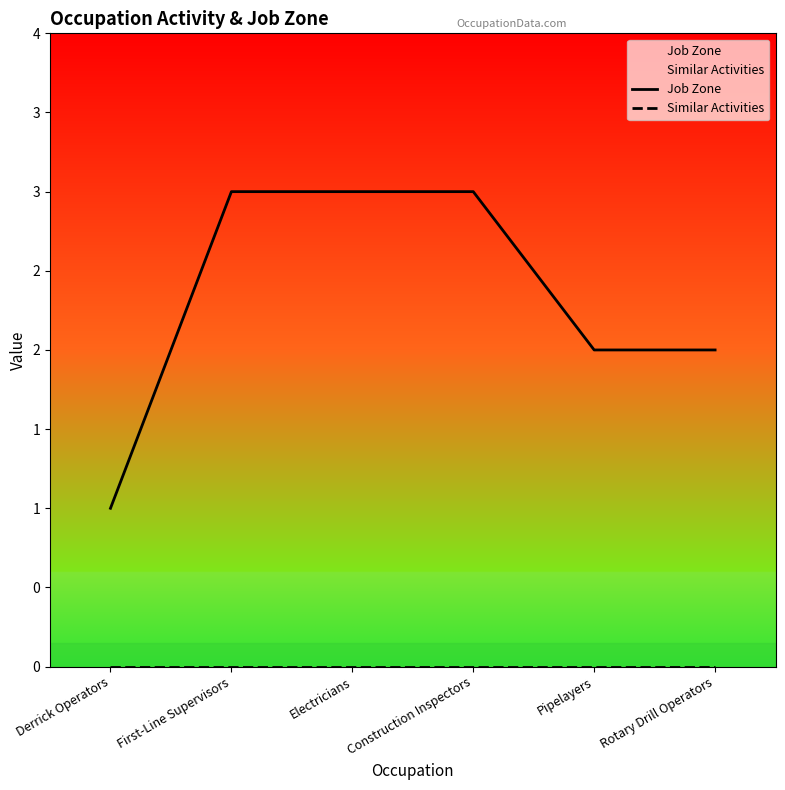

Between Rotary Drill Operators and Construction Inspectors, which is larger?

Construction Inspectors